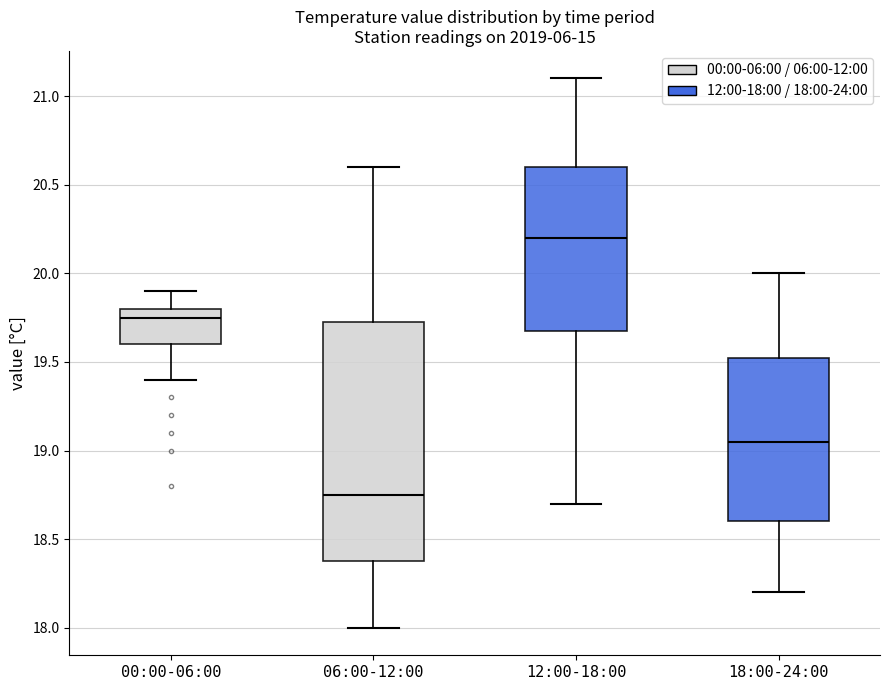

Reading left to right, read every box against the y-axis: the position of its median line, the range the box covers, and the ends of its whiskers. The values are not printed on the chart, so give them approximately, as read against the axis.

00:00-06:00: median 19.75, box 19.60 to 19.80, whiskers 19.40 to 19.90
06:00-12:00: median 18.75, box 18.40 to 19.75, whiskers 18.00 to 20.60
12:00-18:00: median 20.20, box 19.70 to 20.60, whiskers 18.70 to 21.10
18:00-24:00: median 19.05, box 18.60 to 19.55, whiskers 18.20 to 20.00